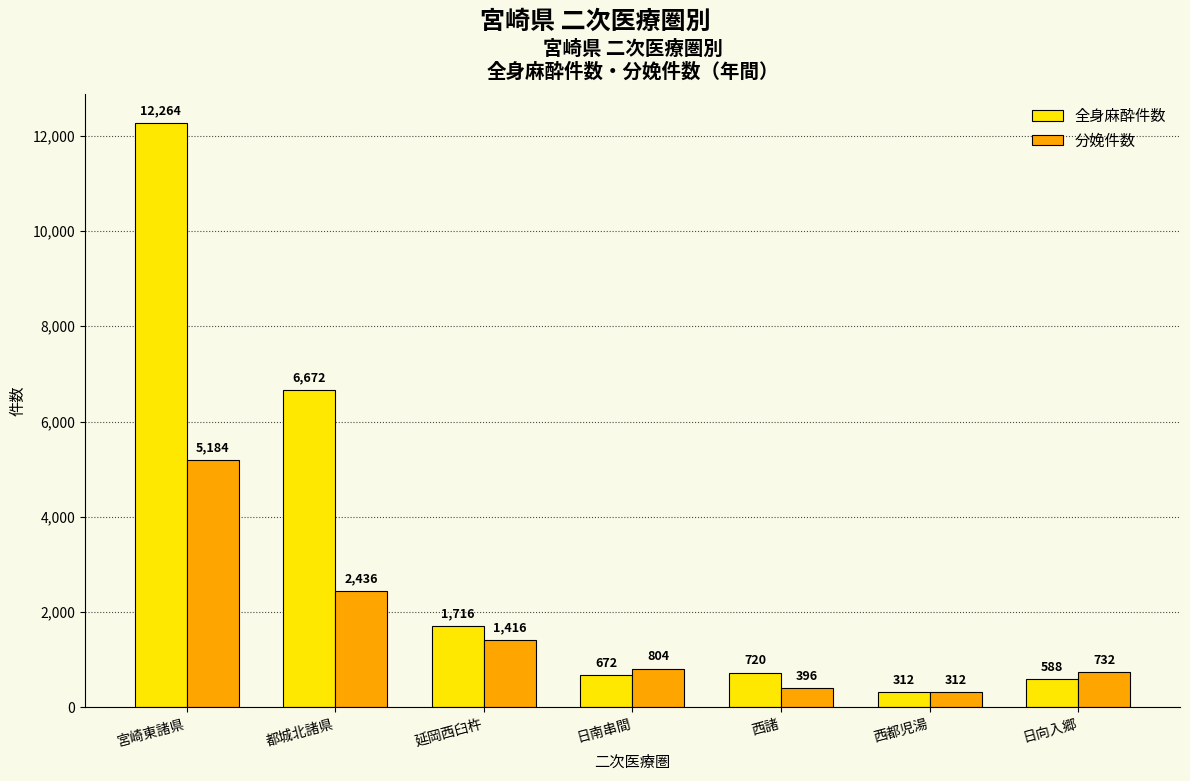

Rank the categories by 分娩件数 value from highest to lowest.

宮崎東諸県, 都城北諸県, 延岡西臼杵, 日南串間, 日向入郷, 西諸, 西都児湯